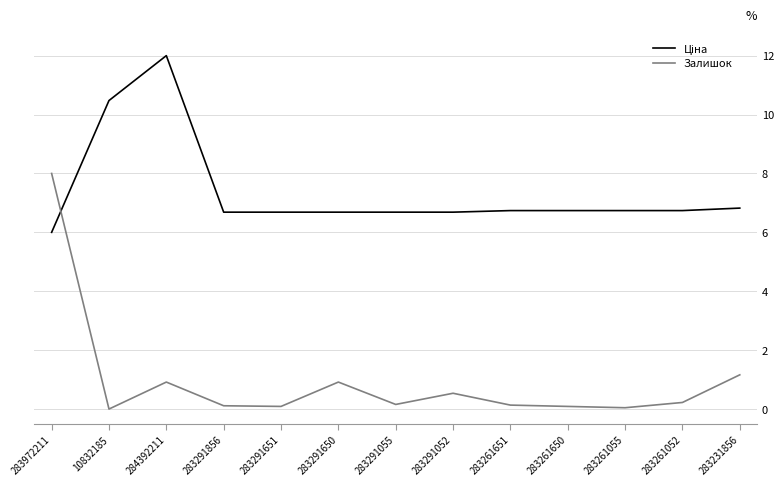

Is it true that Залишок equals 0.1 at 283291856?

True